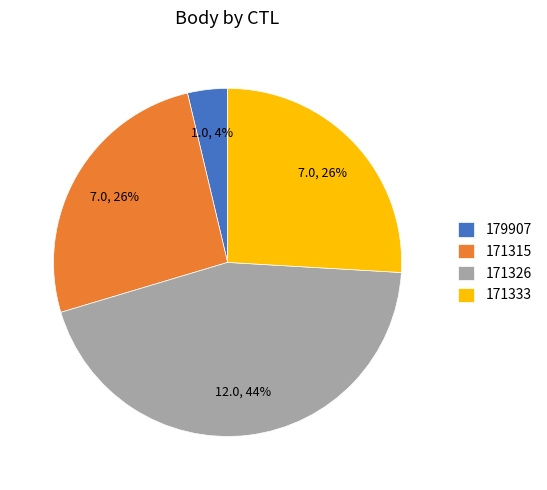

Which slice is the smallest?

179907